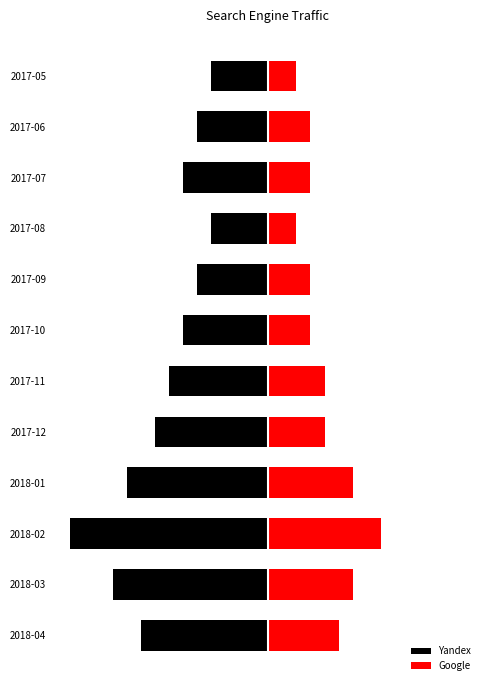

How many bars are there in each group?

2